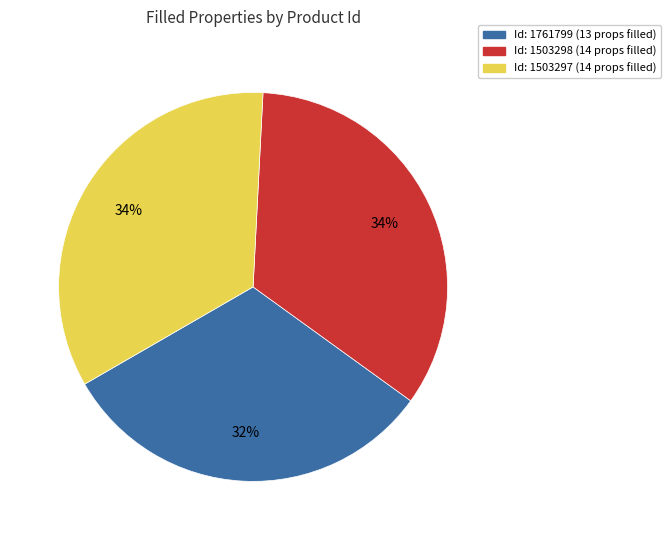

Is the sum of Id: 1503297 (14 props filled) and Id: 1761799 (13 props filled) greater than half?

Yes